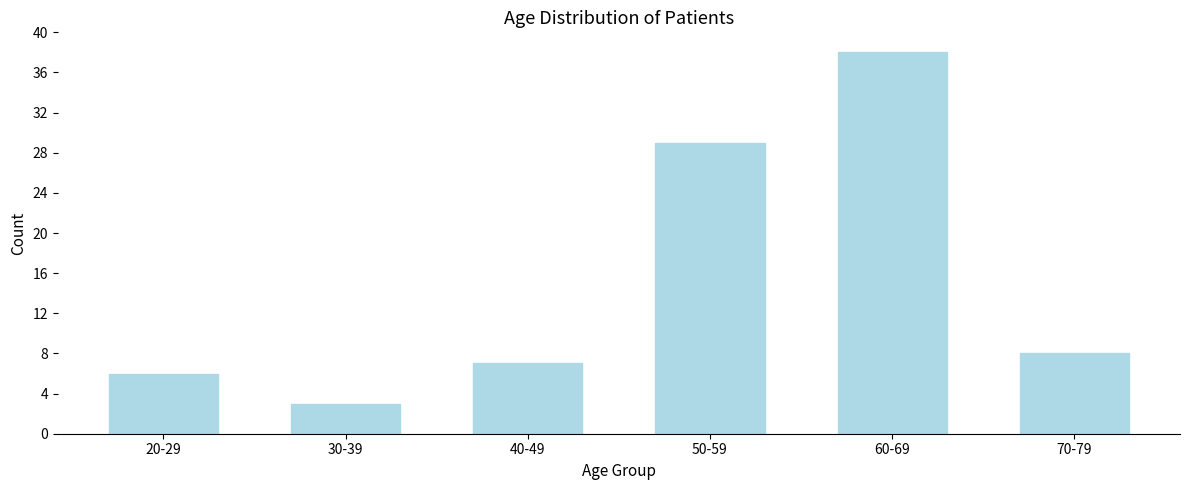

Reading left to right, list all the values displayed in this chart.

20-29=6	30-39=3	40-49=7	50-59=29	60-69=38	70-79=8